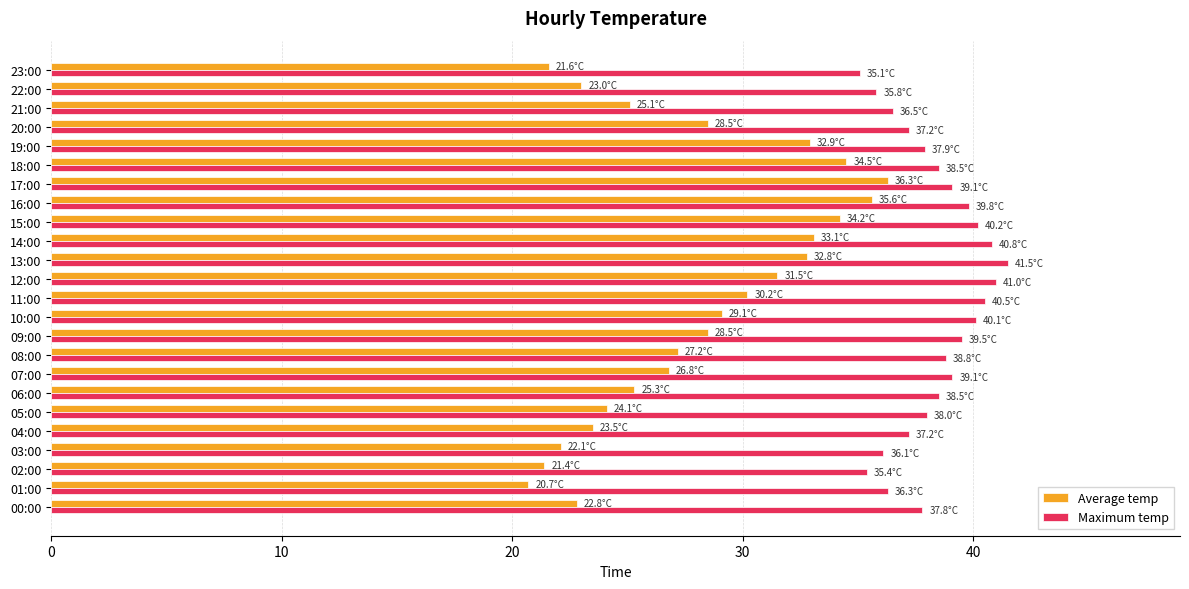

Which series has the largest range (max minus min)?

Average temp